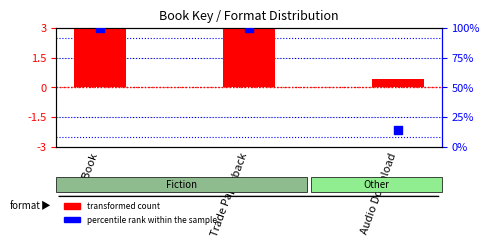

Which series has the widest spread of Y values?

percentile rank within the sample